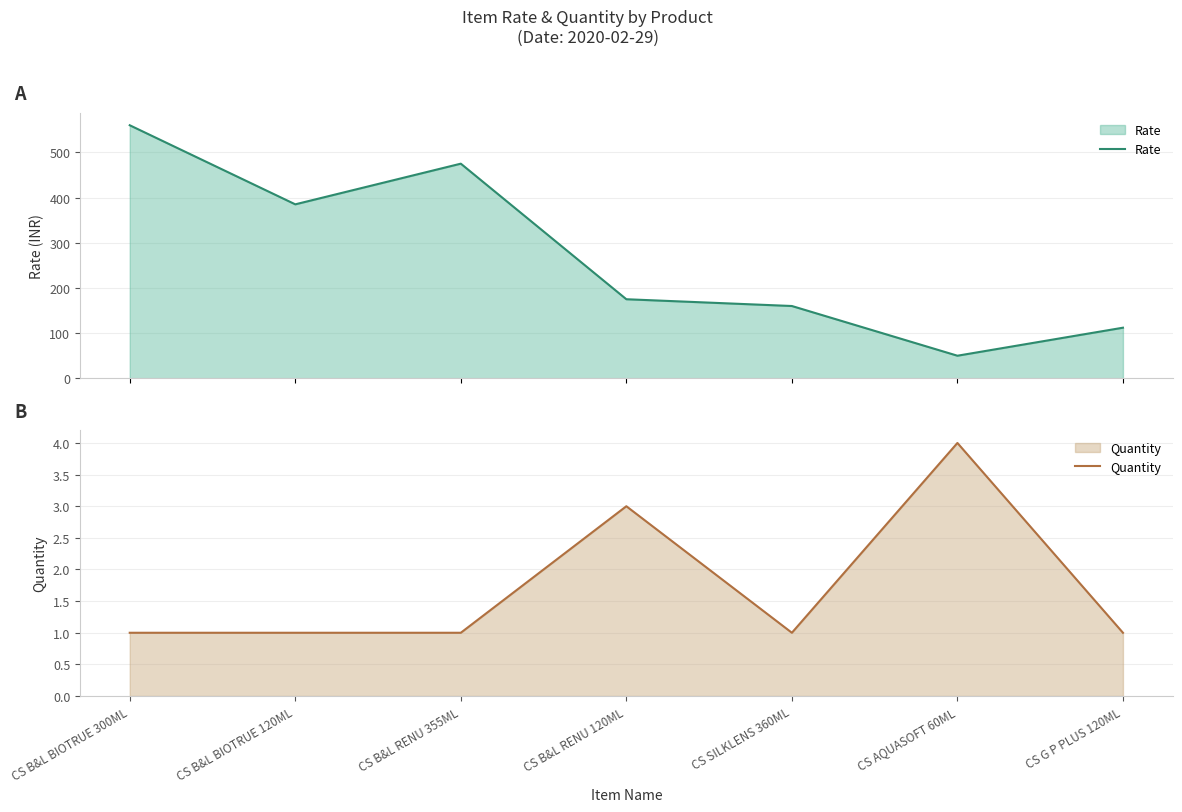

The Quantity series shows 4 at CS AQUASOFT 60ML. True or false?

True